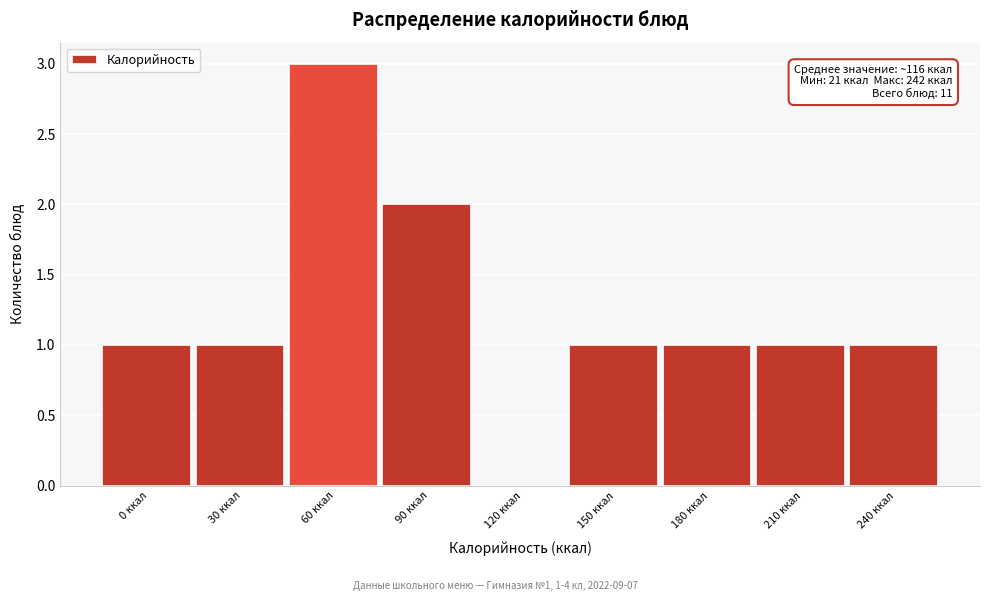

Reading left to right, what are all the values shown in this chart?

0 ккал=1	30 ккал=1	60 ккал=3	90 ккал=2	120 ккал=0	150 ккал=1	180 ккал=1	210 ккал=1	240 ккал=1